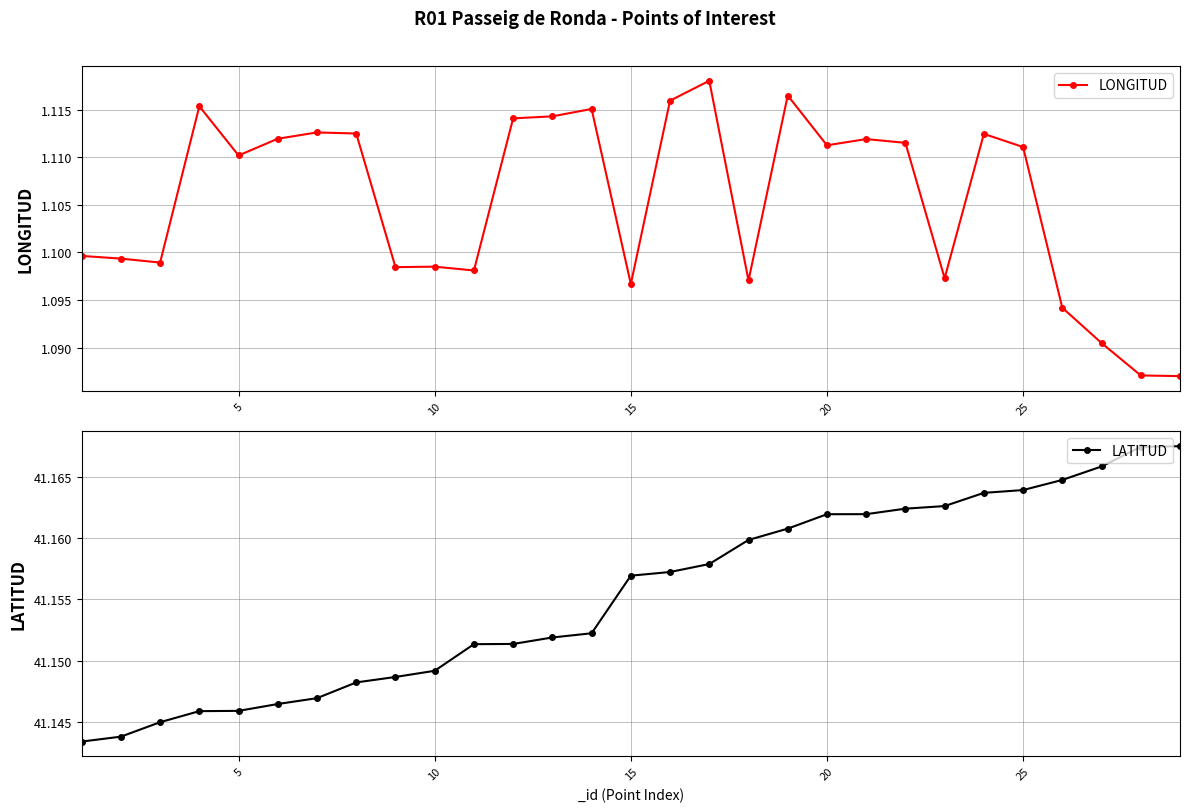

How many LONGITUD values are between 1 and 2?

29